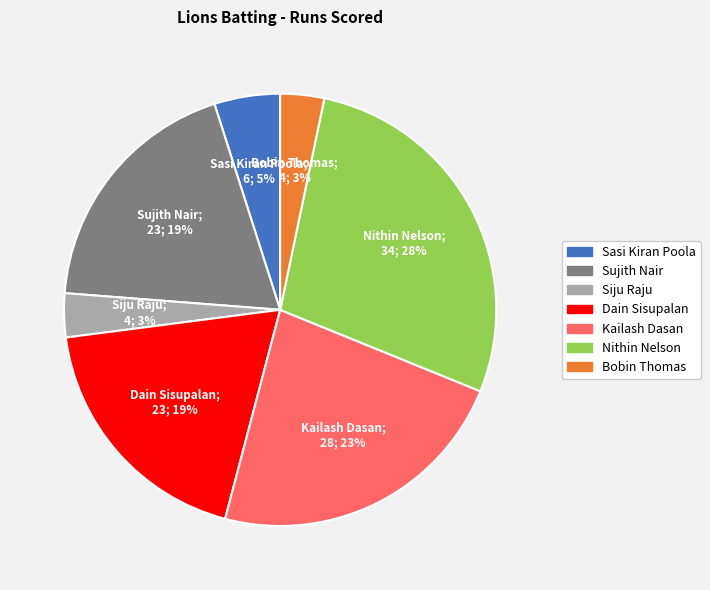

To the nearest percent, what is the average slice percentage?

14%